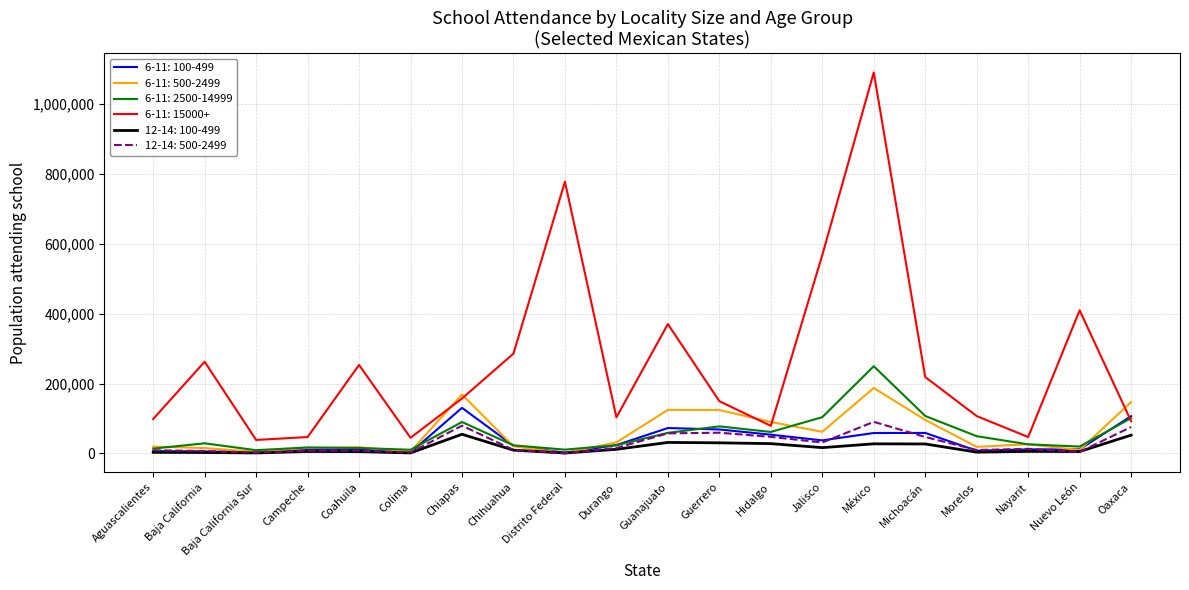

Is it true that 6-11: 15000+ equals 149463 at Guerrero?

True